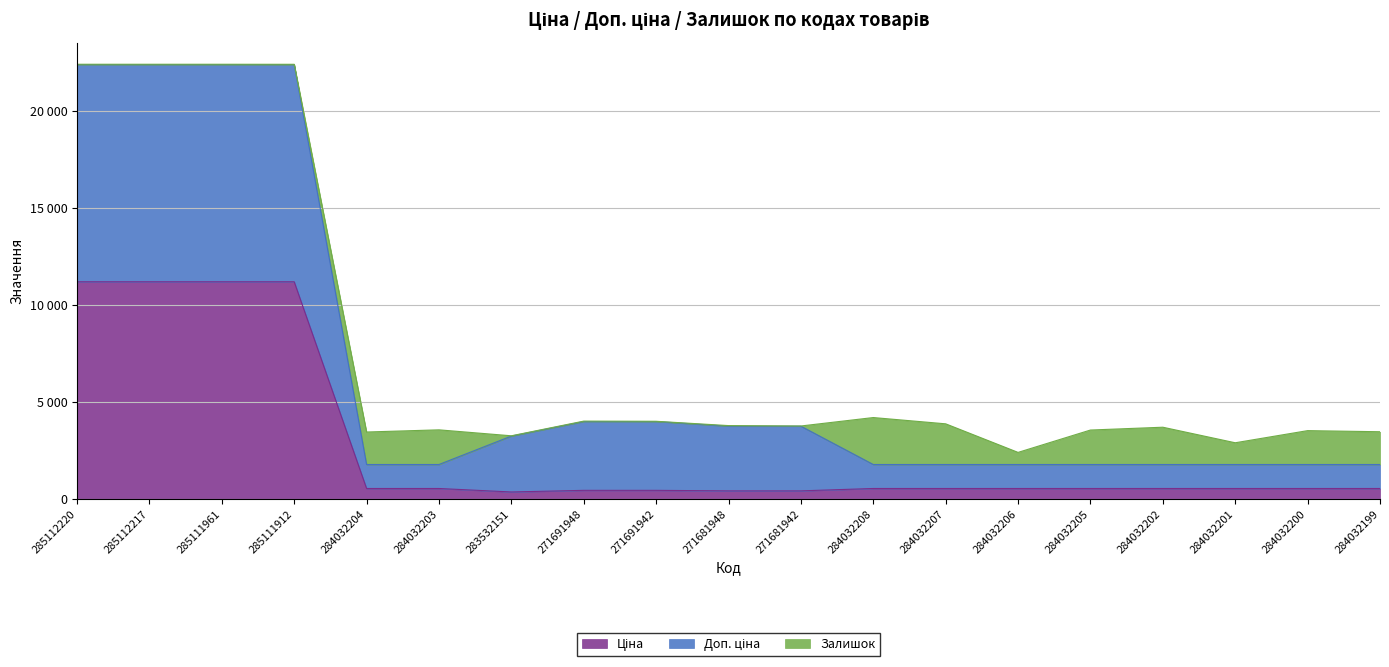

The Доп. ціна series shows 1401.1 at 283532151. True or false?

False